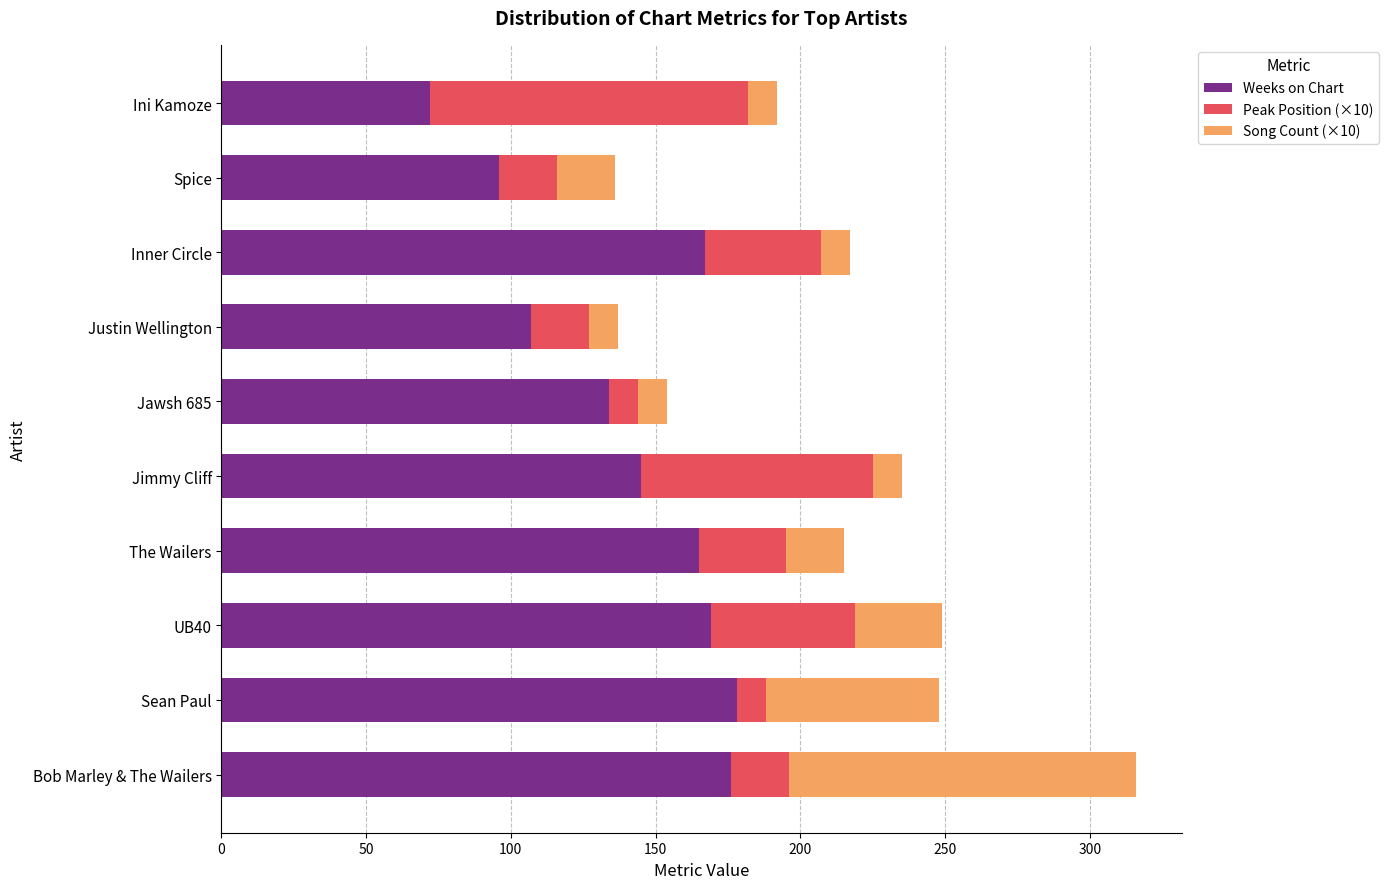

The value of Weeks on Chart at Bob Marley & The Wailers is 176. True or false?

True